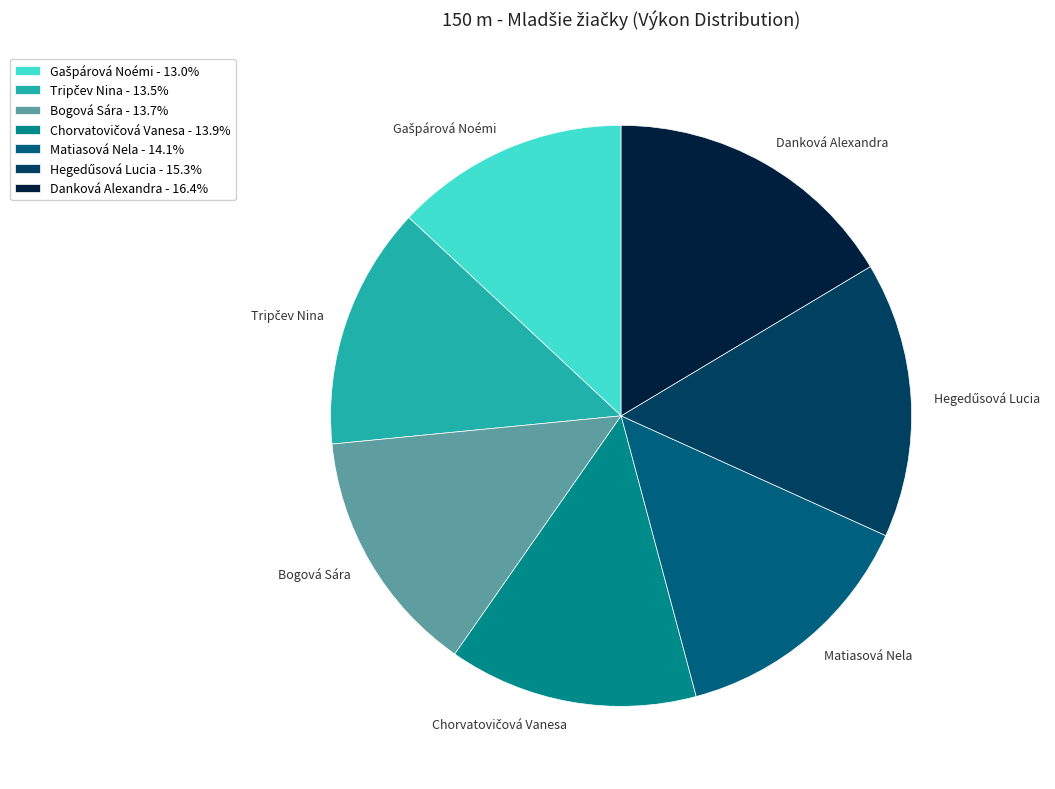

Count the number of slices in the pie.

7